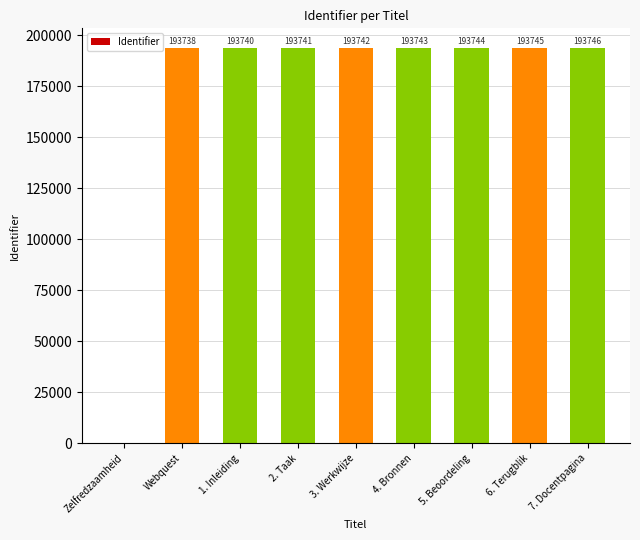

True or false: the data shows 275166 at 6. Terugblik.

False